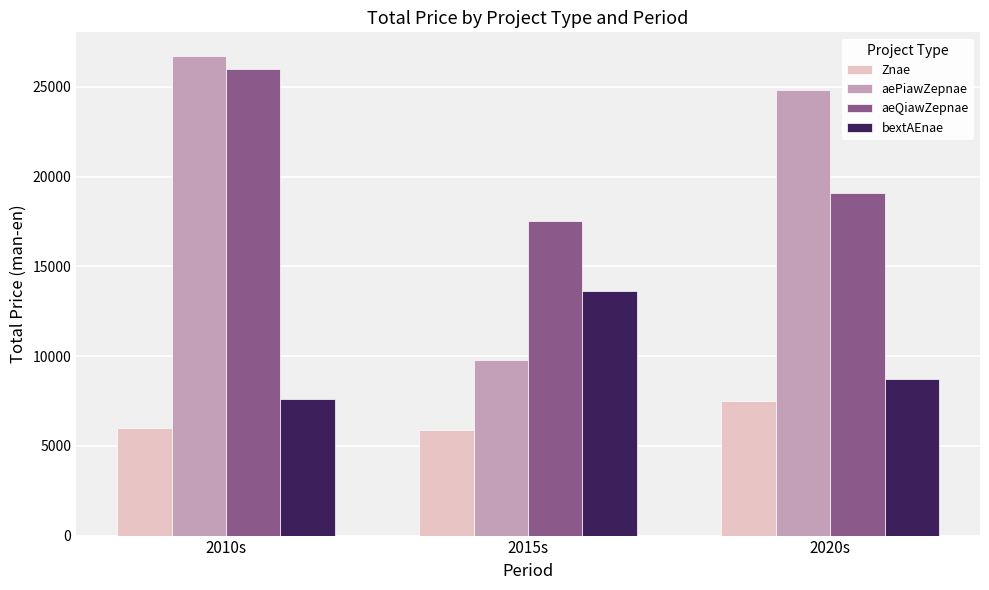

At which category is the sum across all series the highest?

2010s